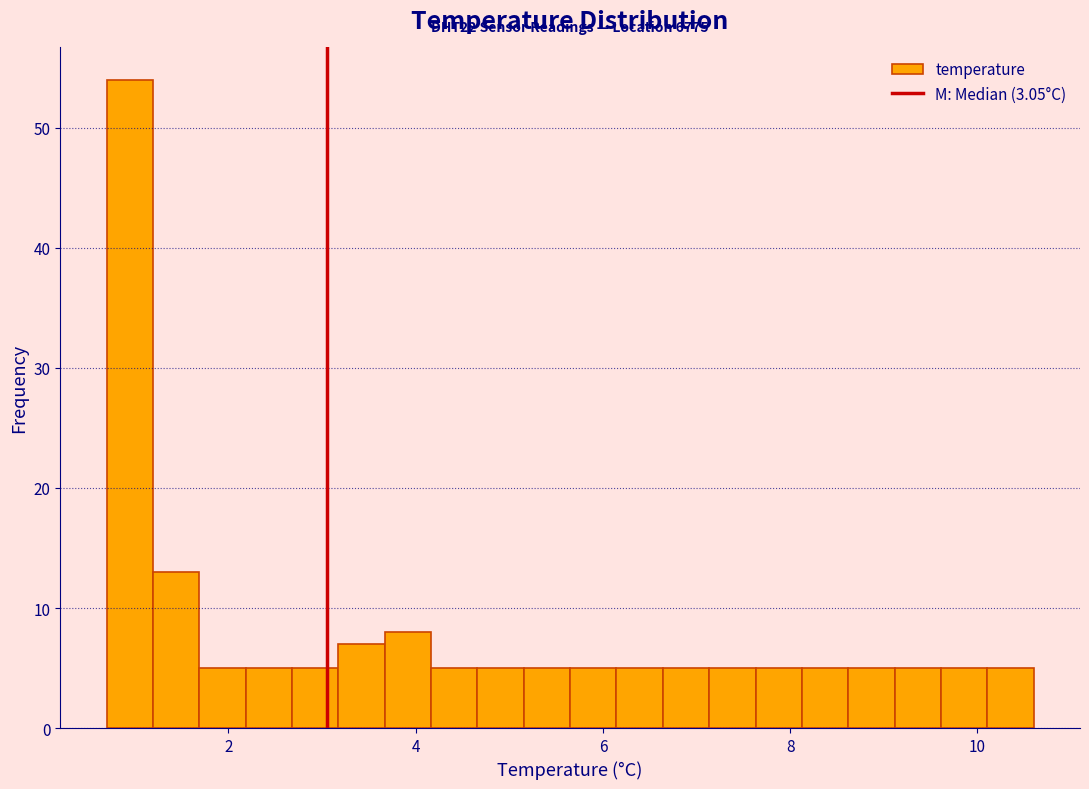

Around what value on the x-axis is the tallest bar? Give the approximate position of its centre, as read against the axis.

1.0